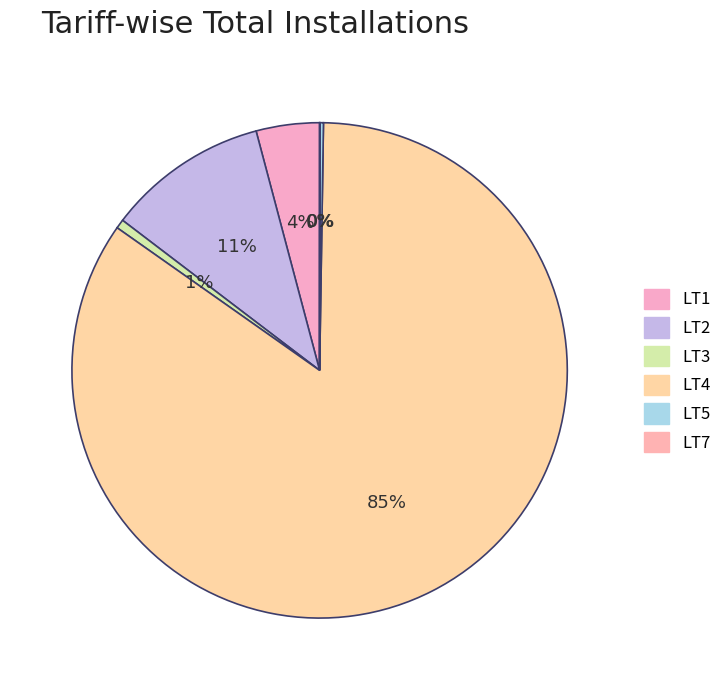

To the nearest percent, what is the average slice percentage?

17%